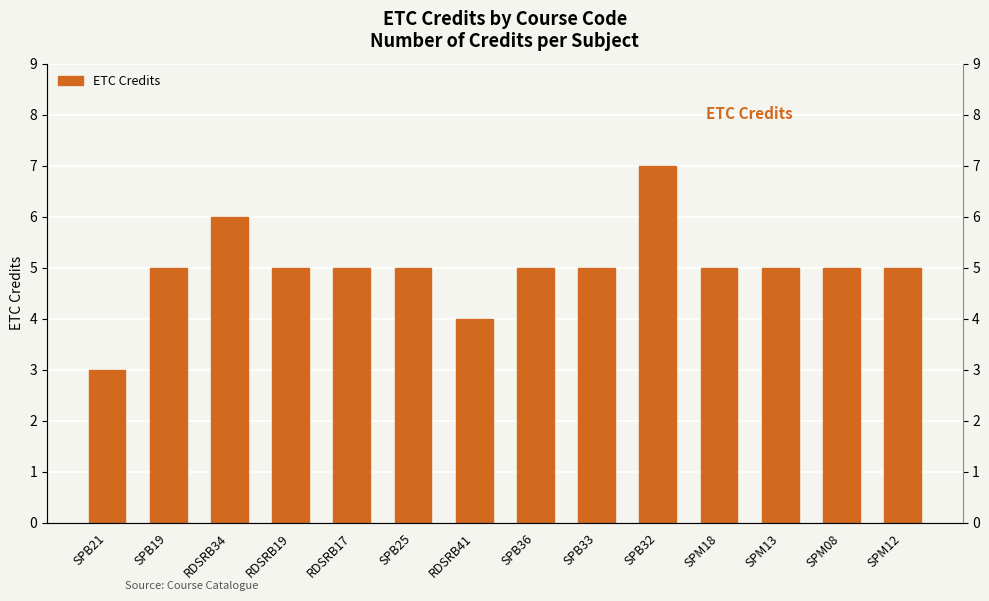

Between SPB32 and SPM08, which is larger?

SPB32